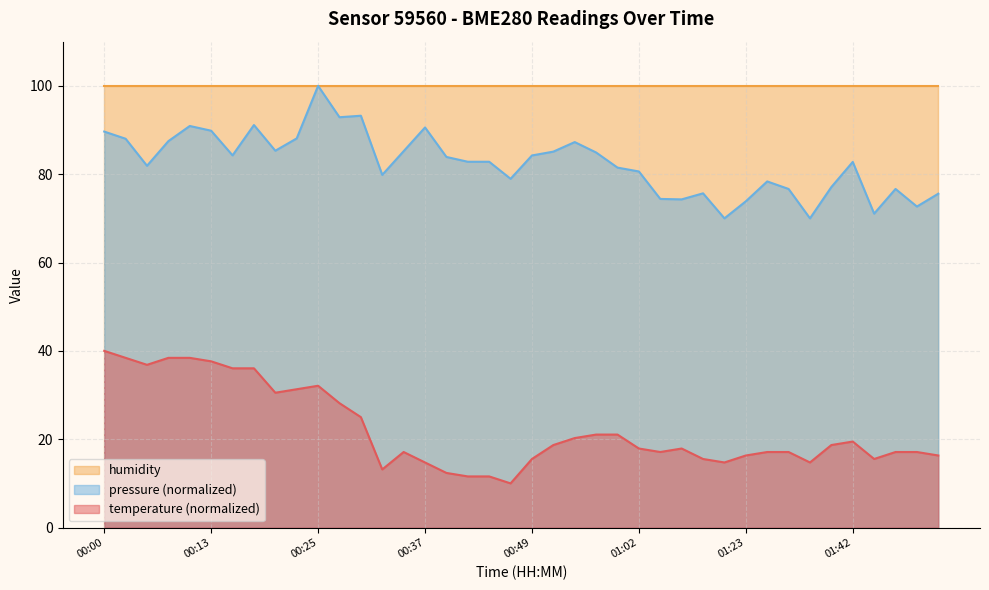

At which label is temperature closest to 25?

00:30